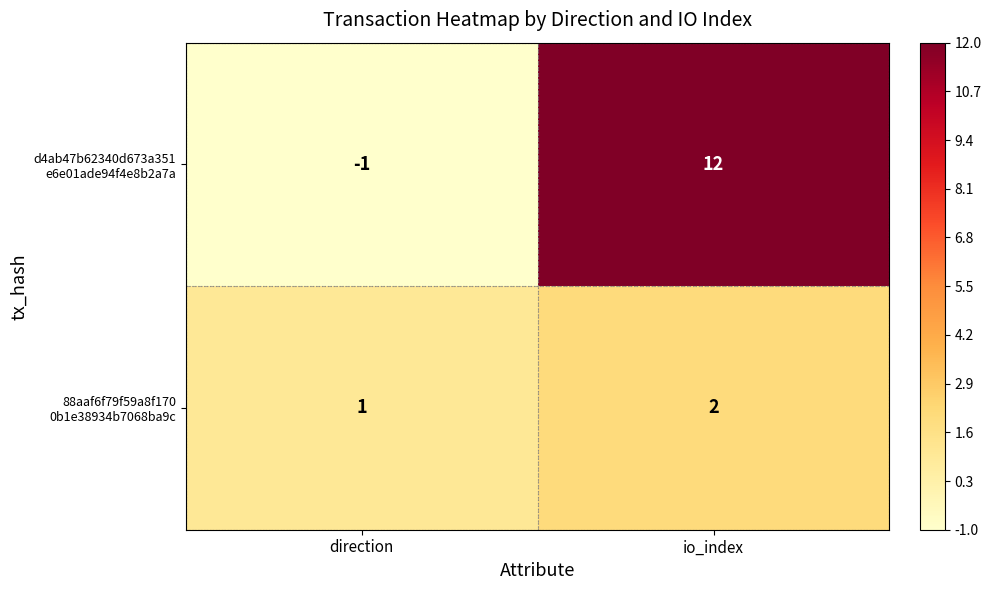

Which category has the highest value across all series?

io_index